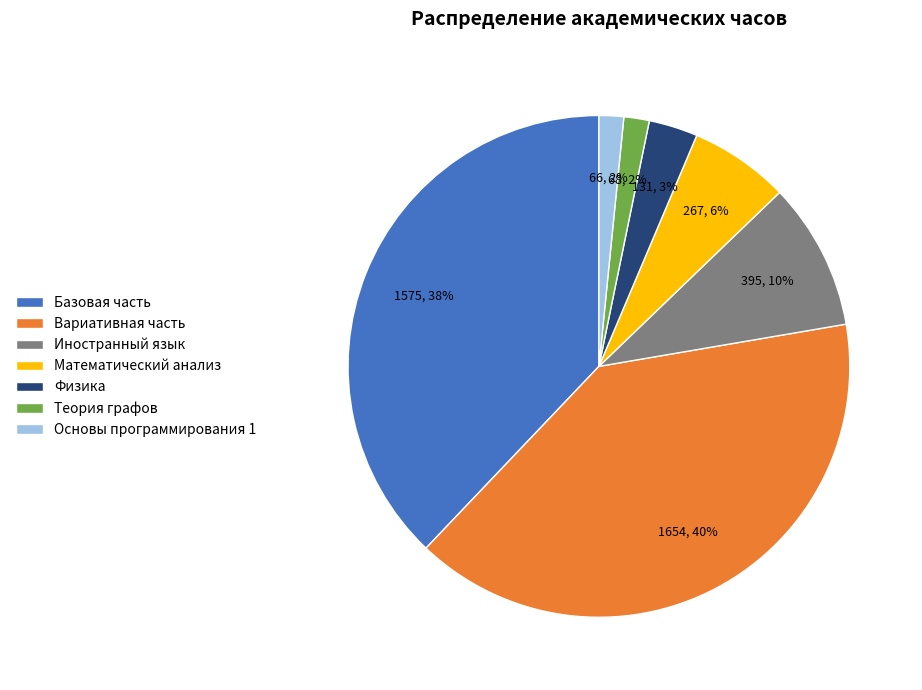

Between Теория графов and Базовая часть, which is larger?

Базовая часть